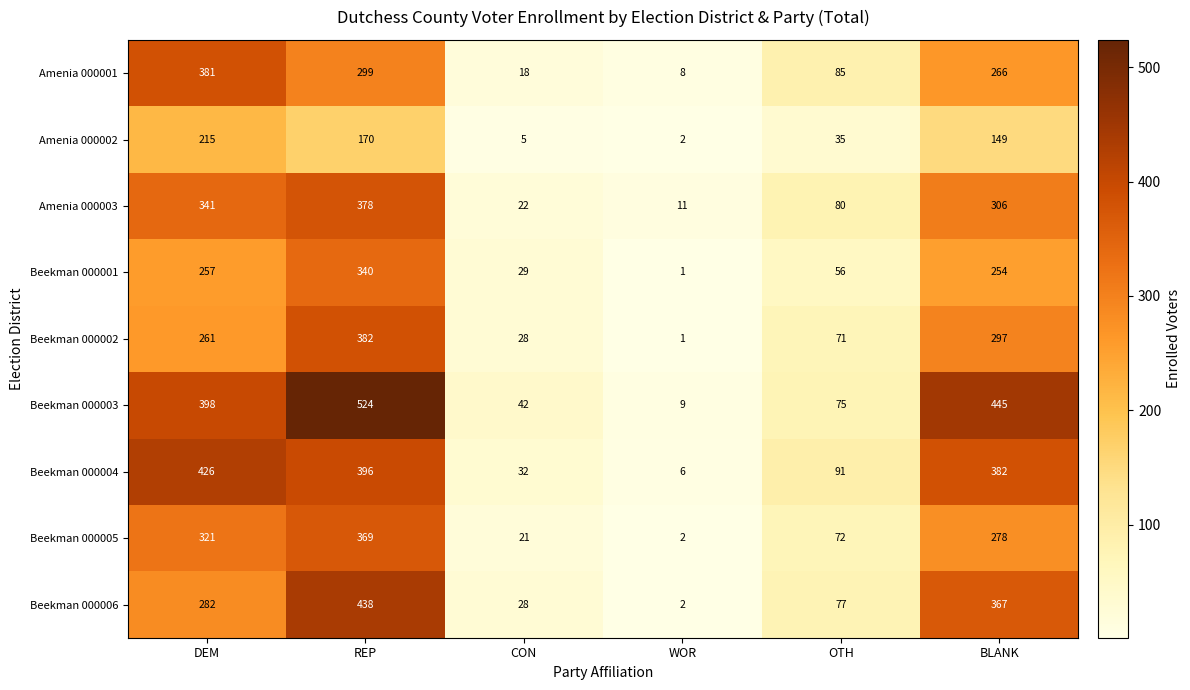

What is the difference between the highest and lowest values at OTH?

56